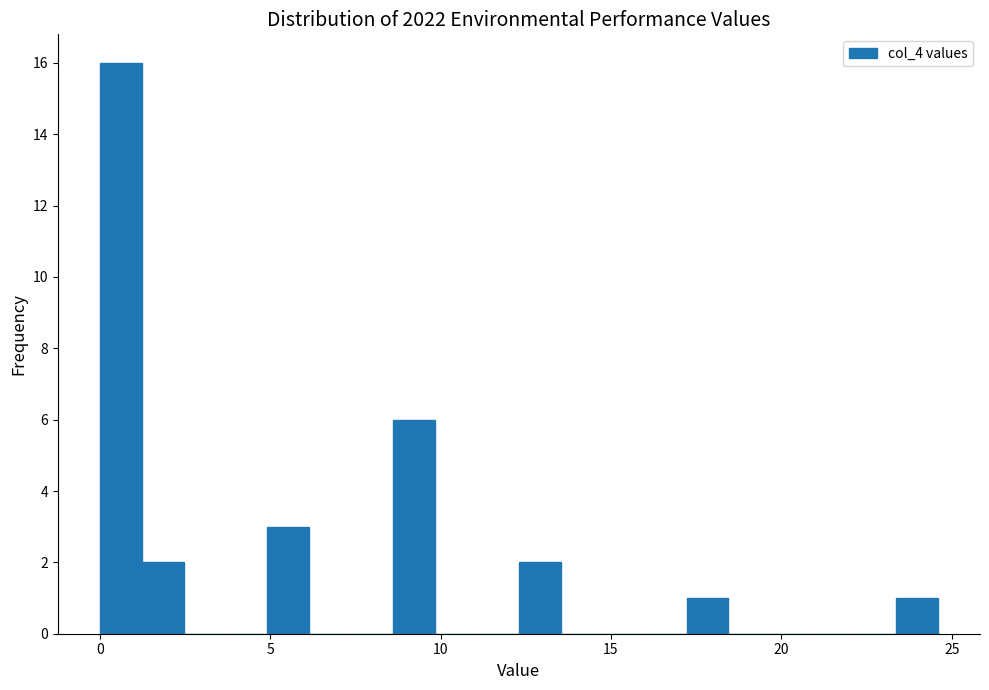

Read against the x-axis, roughly where is the centre of the tallest bar?

0.5